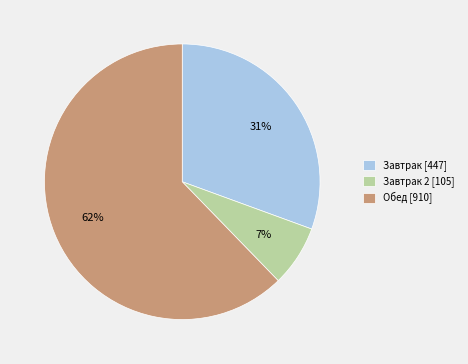

Do Обед [910] and Завтрак 2 [105] together represent more than half of the pie?

Yes